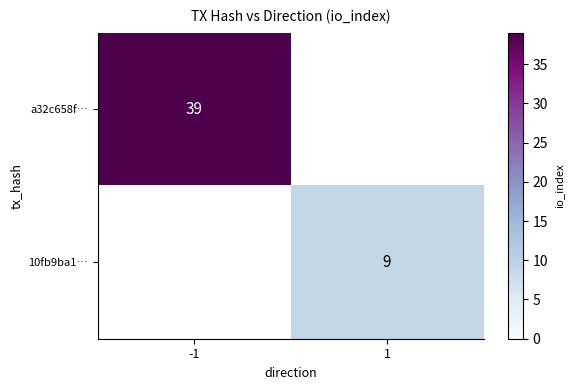

How many distinct data groups are displayed?

2